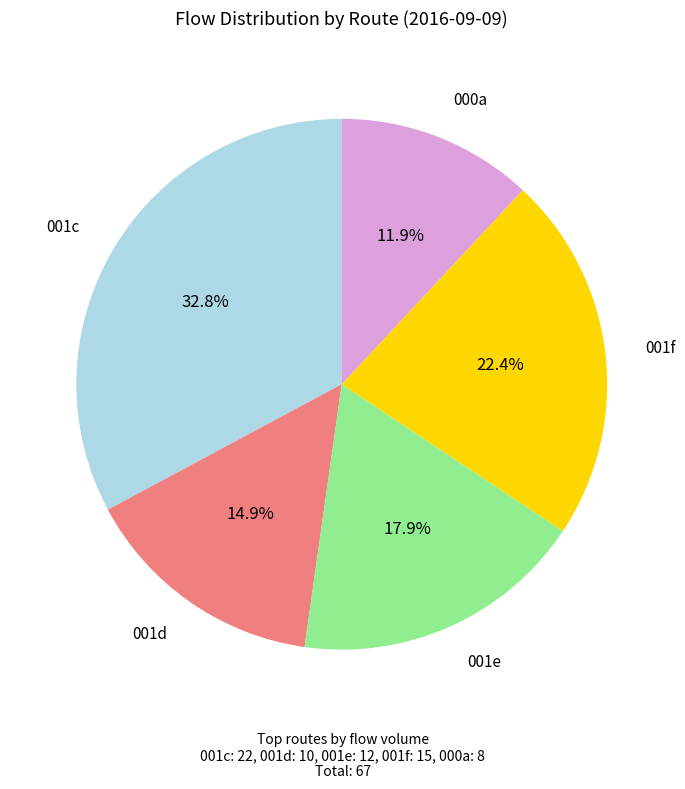

Is there a majority slice in this chart?

No